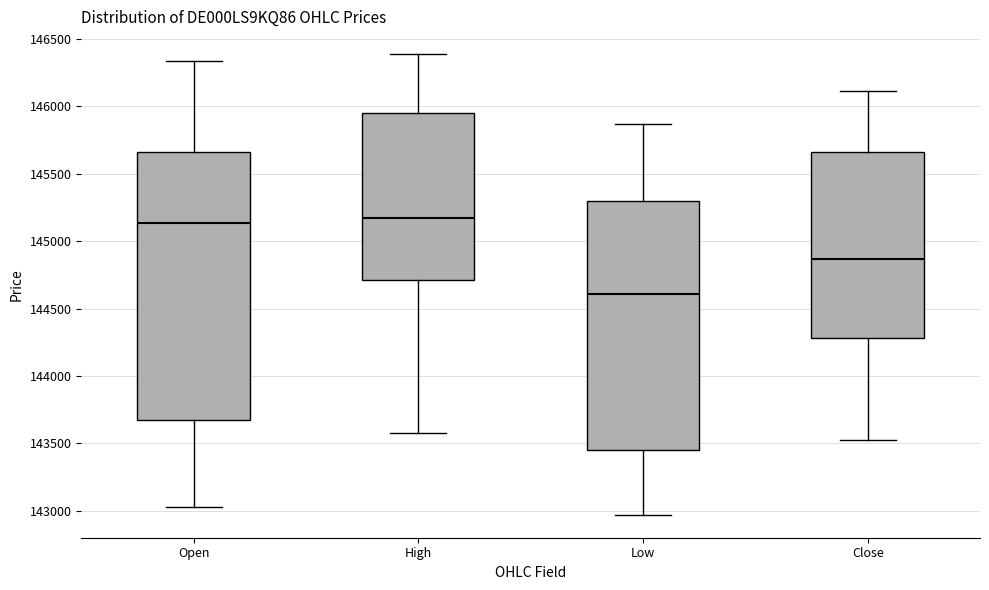

Reading left to right, read every box against the y-axis: the position of its median line, the range the box covers, and the ends of its whiskers. The values are not printed on the chart, so give them approximately, as read against the axis.

Open: median 145150, box 143700 to 145650, whiskers 143050 to 146350
High: median 145200, box 144700 to 145950, whiskers 143600 to 146400
Low: median 144600, box 143450 to 145300, whiskers 142950 to 145850
Close: median 144850, box 144300 to 145650, whiskers 143550 to 146100